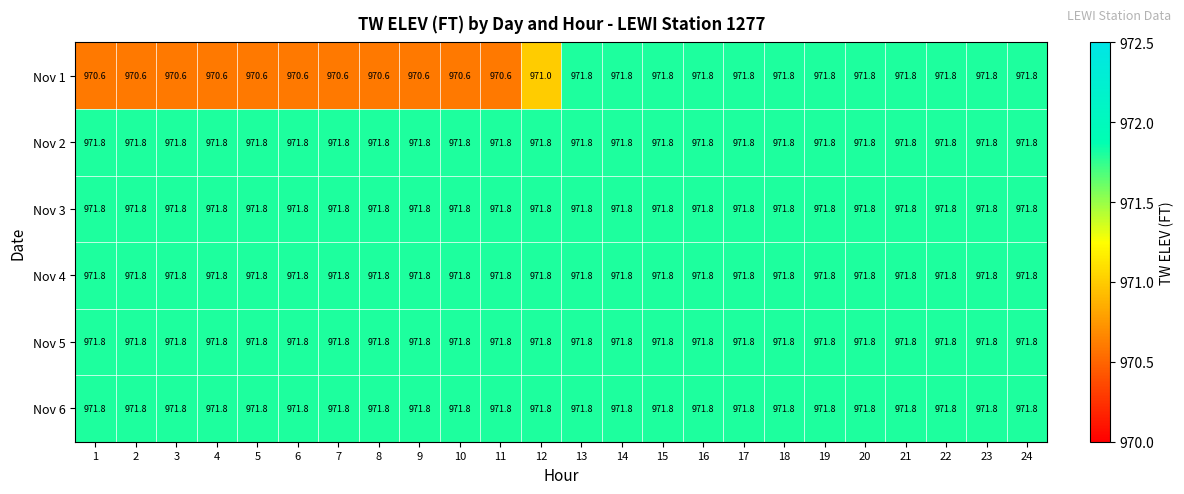

What is the sum of all Nov 2 values?

23323.2